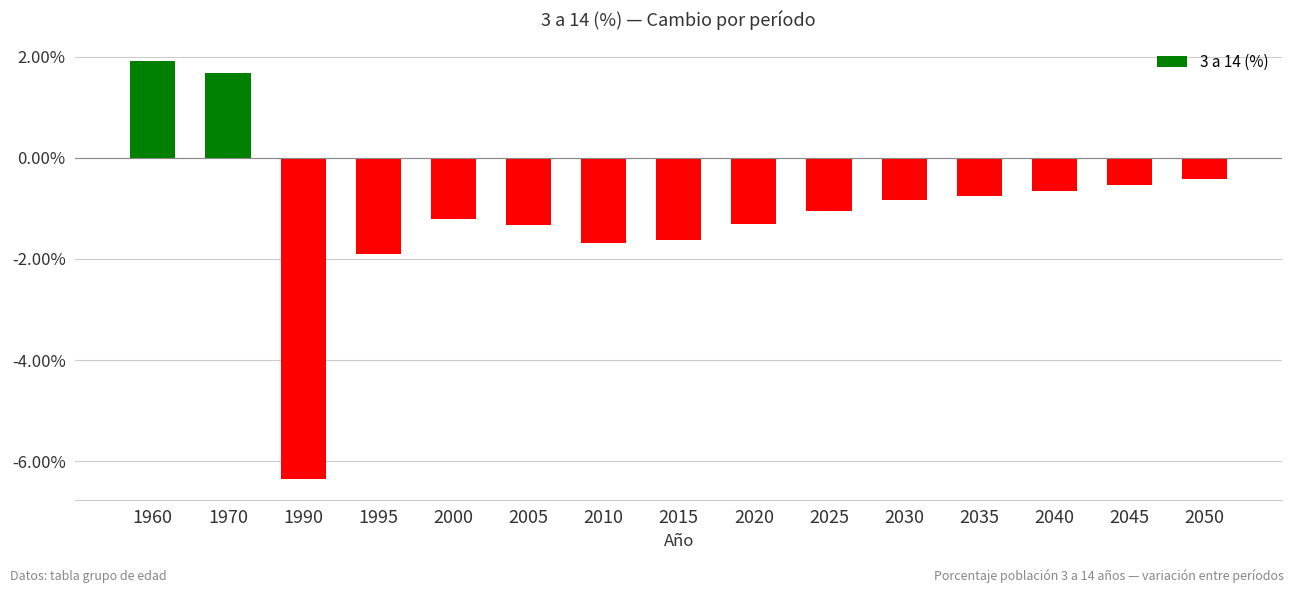

How many values are above zero?

2